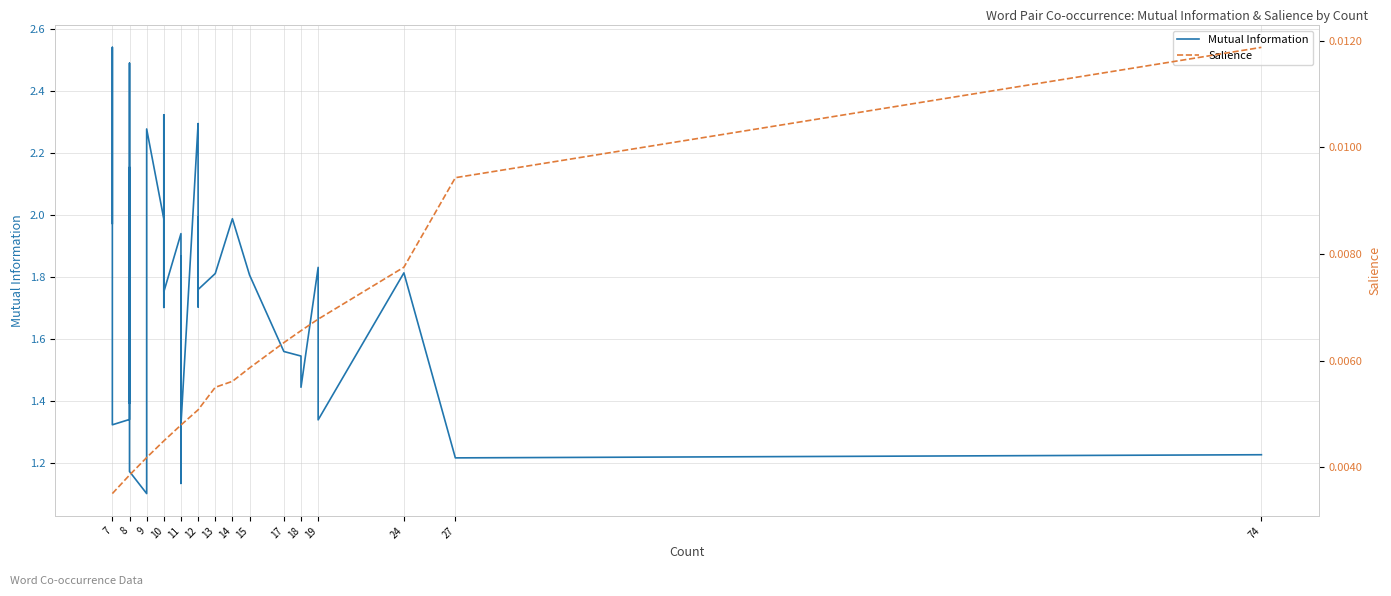

Is the value of Salience at 24 greater than the value of Mutual Information at 7?

No